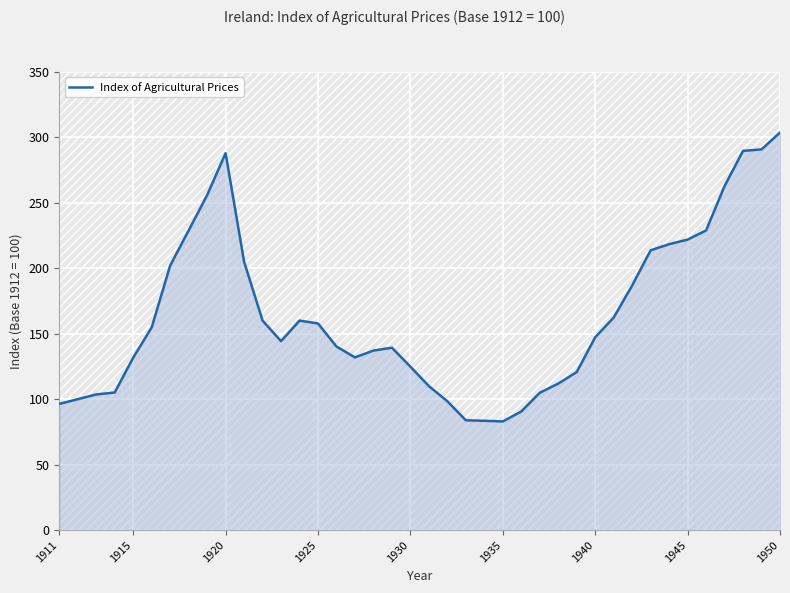

True or false: Index of Agricultural Prices has a value of 33.0 at 1940.

False